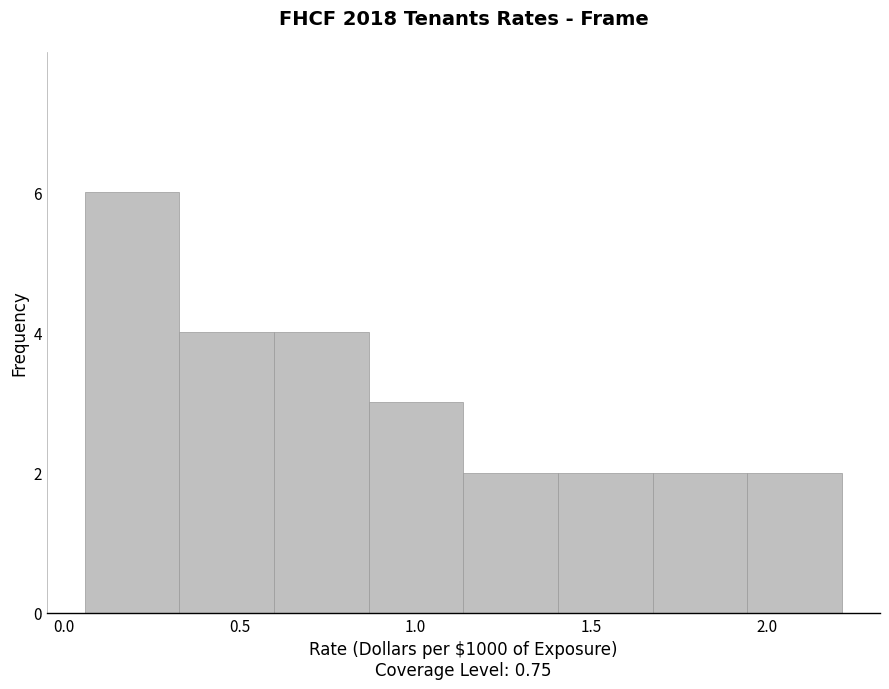

Reading left to right, list every bar in this chart as the range it spans on the x-axis followed by its height. Neither the bar edges nor the heights are printed on the chart, so give them approximately, as read against the axes.

0.05 to 0.35: 6
0.35 to 0.60: 4
0.60 to 0.85: 4
0.85 to 1.15: 3
1.15 to 1.40: 2
1.40 to 1.70: 2
1.70 to 1.95: 2
1.95 to 2.20: 2